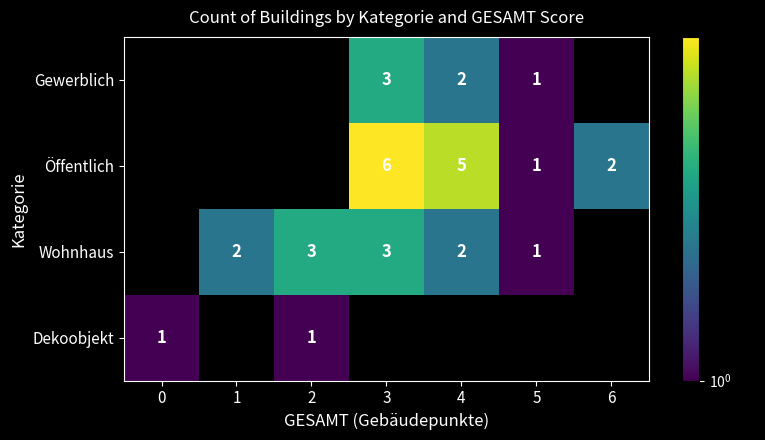

At which category does the chart reach its peak across all series?

3